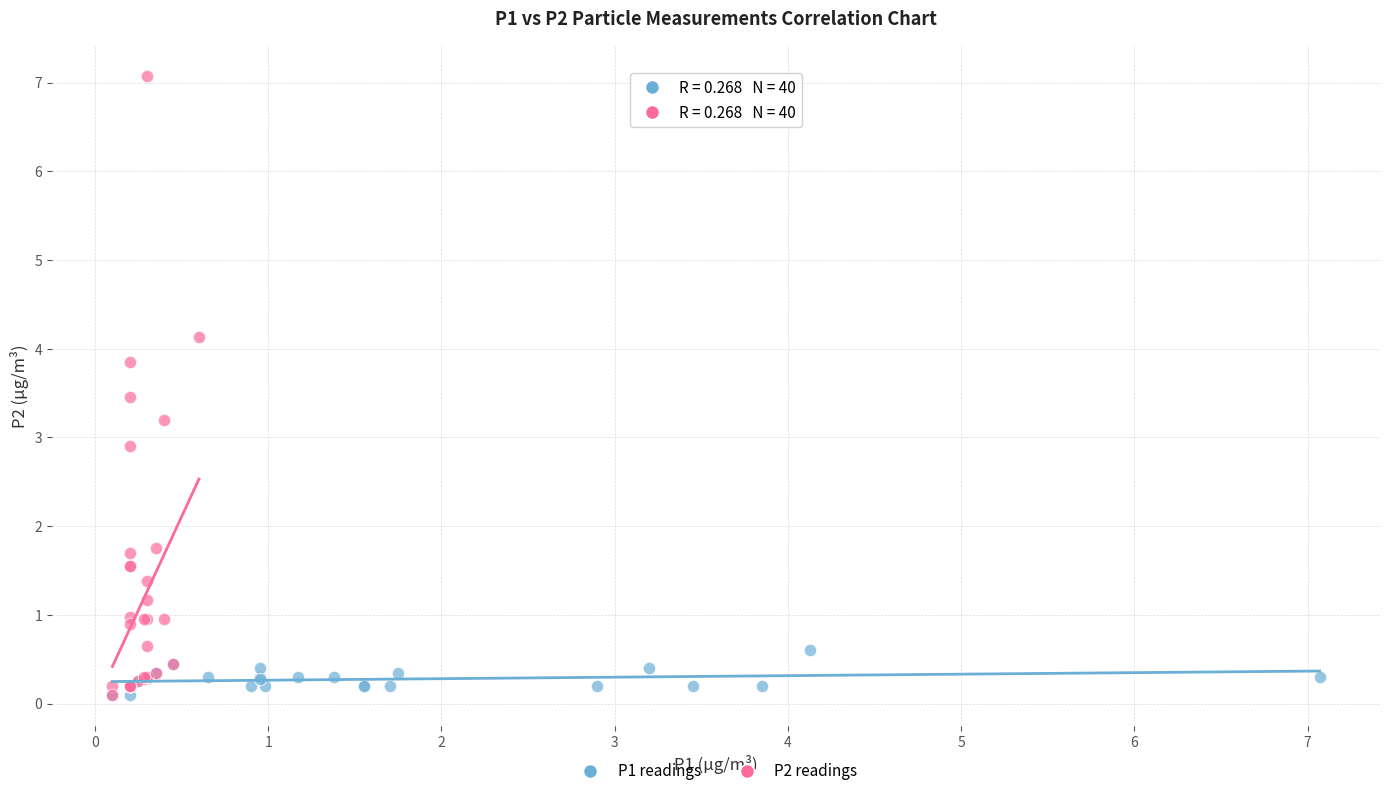

Which series has the widest spread of Y values?

P2 readings